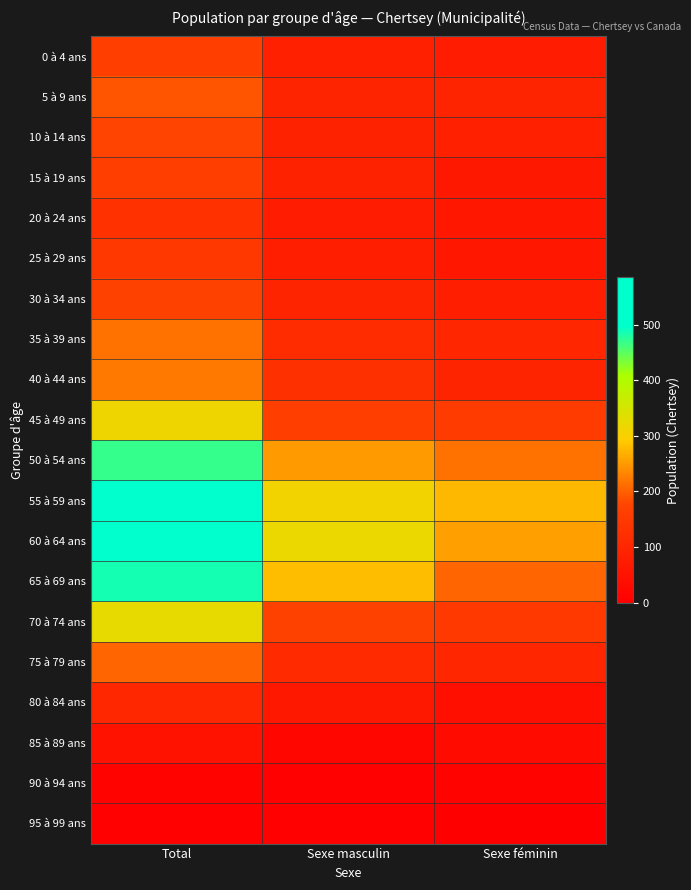

Reading right to left, list all the values displayed in this chart.

0 à 4 ans: Sexe féminin=75	Sexe masculin=85	Total=160
5 à 9 ans: Sexe féminin=95	Sexe masculin=95	Total=190
10 à 14 ans: Sexe féminin=85	Sexe masculin=90	Total=175
15 à 19 ans: Sexe féminin=65	Sexe masculin=90	Total=160
20 à 24 ans: Sexe féminin=60	Sexe masculin=75	Total=130
25 à 29 ans: Sexe féminin=60	Sexe masculin=80	Total=145
30 à 34 ans: Sexe féminin=80	Sexe masculin=95	Total=170
35 à 39 ans: Sexe féminin=100	Sexe masculin=115	Total=215
40 à 44 ans: Sexe féminin=95	Sexe masculin=125	Total=220
45 à 49 ans: Sexe féminin=155	Sexe masculin=160	Total=315
50 à 54 ans: Sexe féminin=215	Sexe masculin=250	Total=470
55 à 59 ans: Sexe féminin=275	Sexe masculin=310	Total=585
60 à 64 ans: Sexe féminin=255	Sexe masculin=320	Total=575
65 à 69 ans: Sexe féminin=205	Sexe masculin=280	Total=485
70 à 74 ans: Sexe féminin=150	Sexe masculin=170	Total=325
75 à 79 ans: Sexe féminin=100	Sexe masculin=110	Total=205
80 à 84 ans: Sexe féminin=40	Sexe masculin=65	Total=105
85 à 89 ans: Sexe féminin=30	Sexe masculin=20	Total=50
90 à 94 ans: Sexe féminin=10	Sexe masculin=5	Total=10
95 à 99 ans: Sexe féminin=0	Sexe masculin=5	Total=5